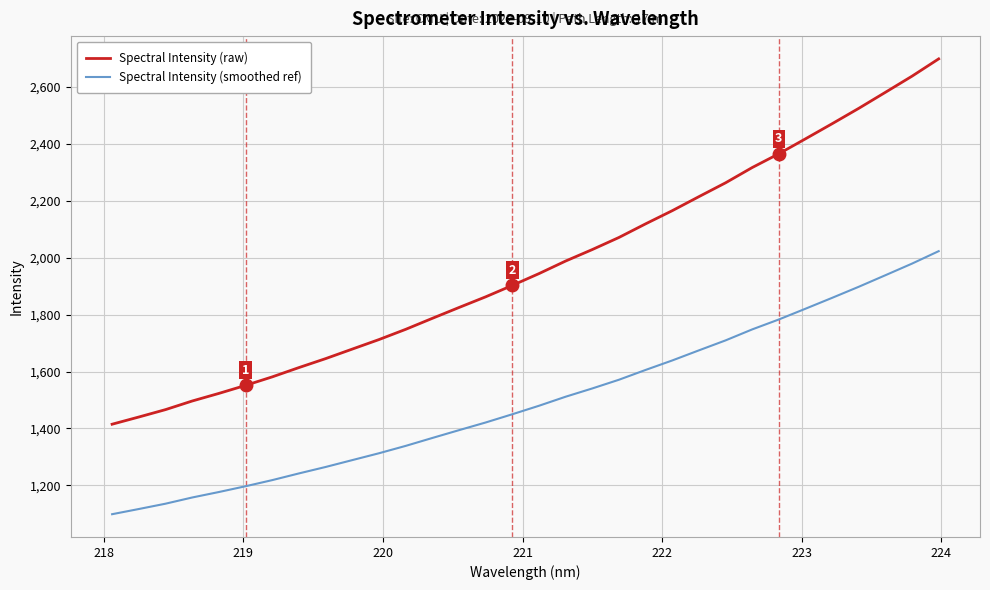

What is the highest value of the Spectral Intensity (raw) series?

2698.8